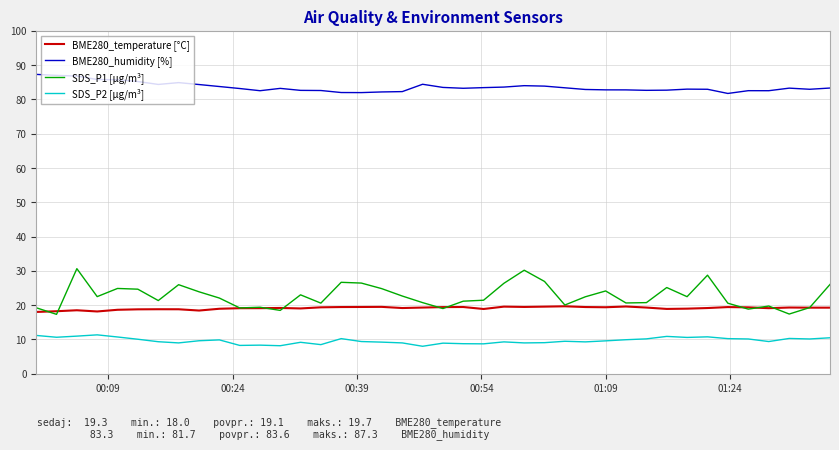

Which series has the widest spread of values?

SDS_P1 [µg/m³]